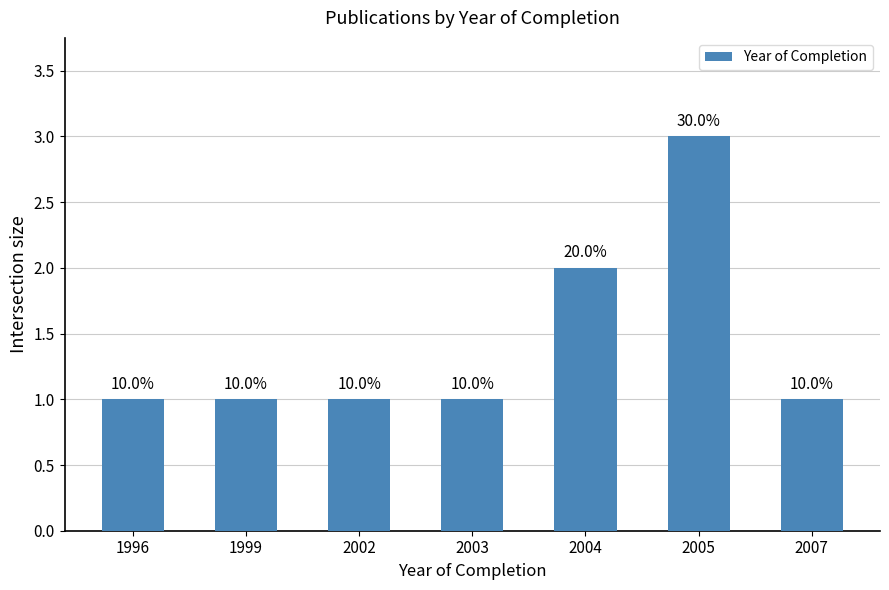

Where is the data nearest to the value 2?

2004